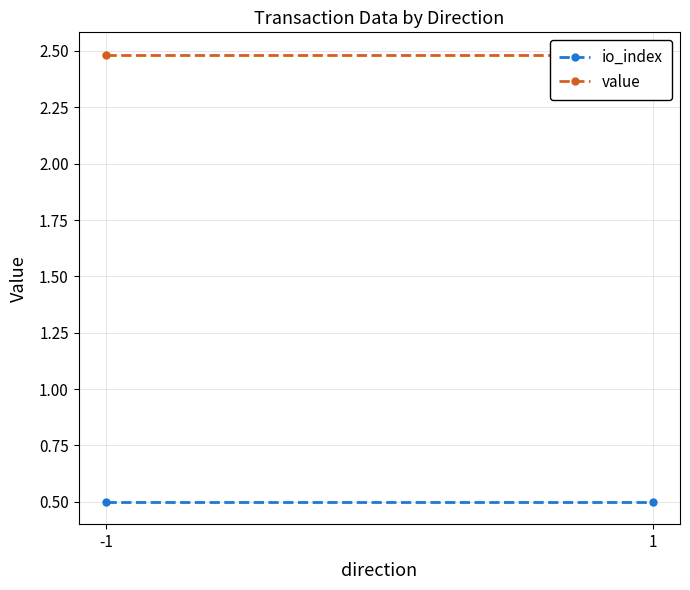

What are all the series names shown in the legend?

io_index, value